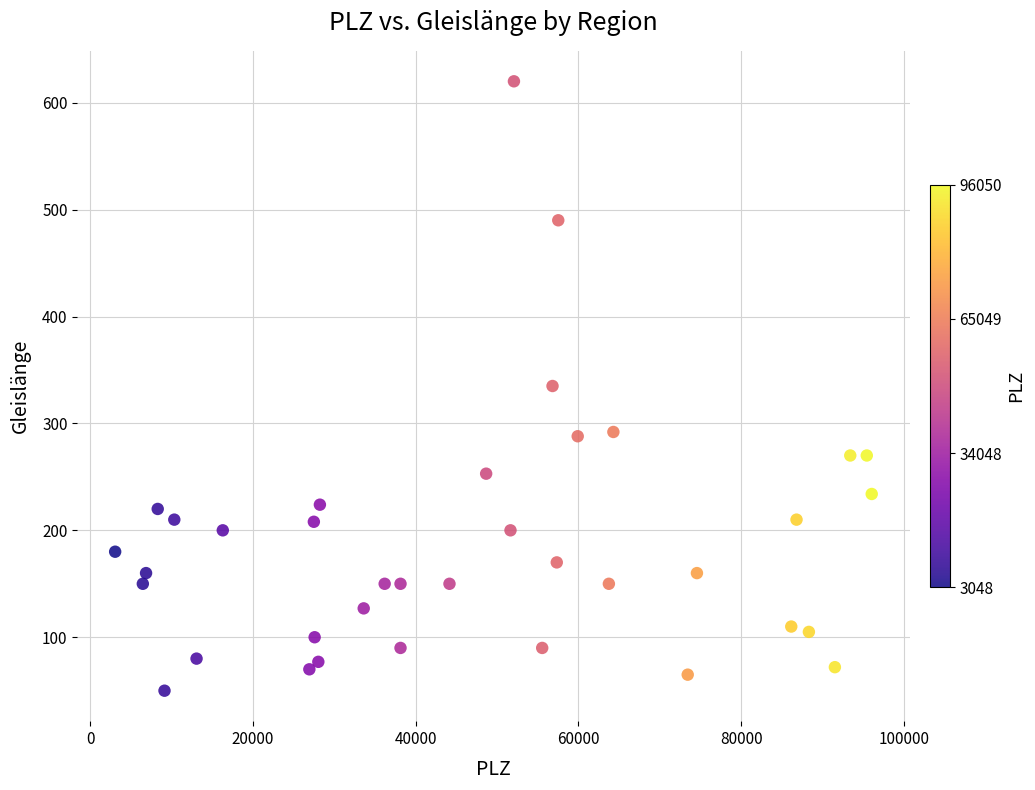

What is the range of X values (max minus min)?

93002